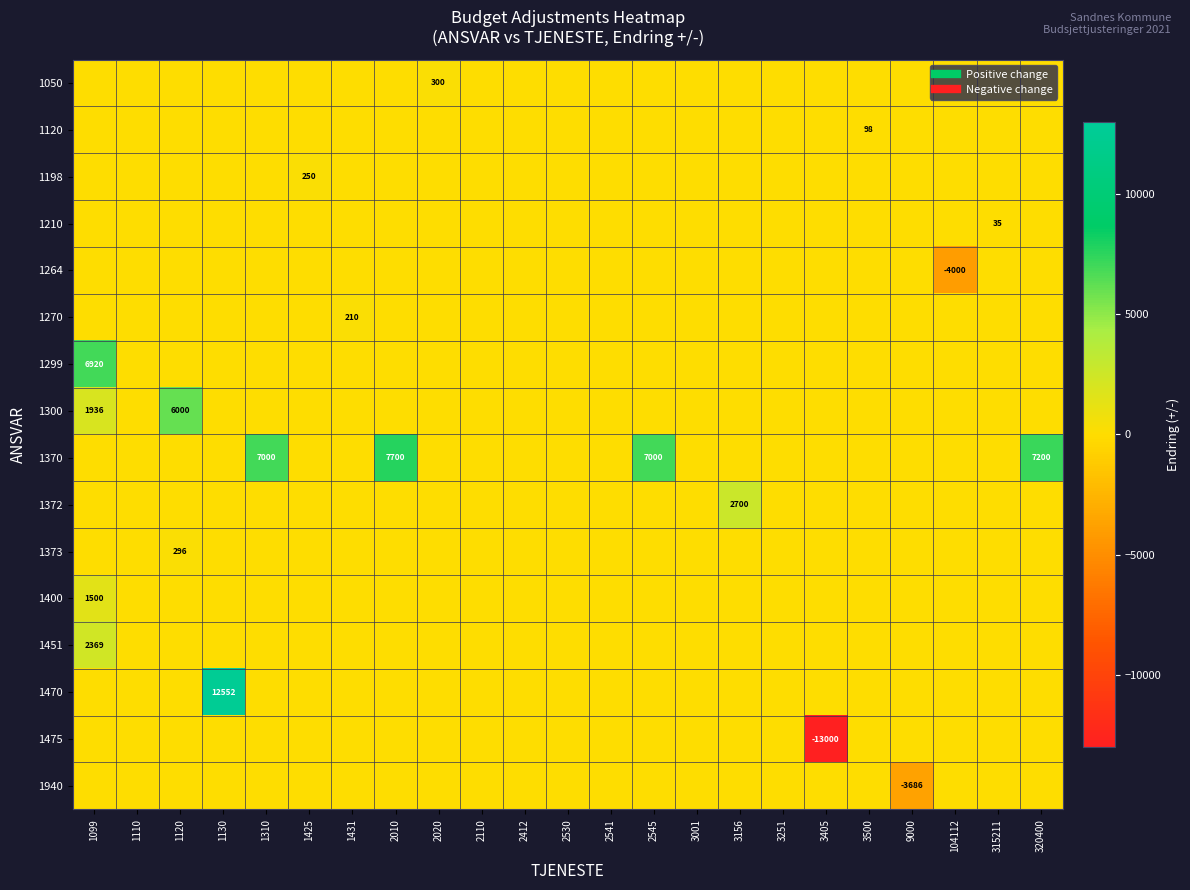

Where is 1400 nearest to the value 750?

1099